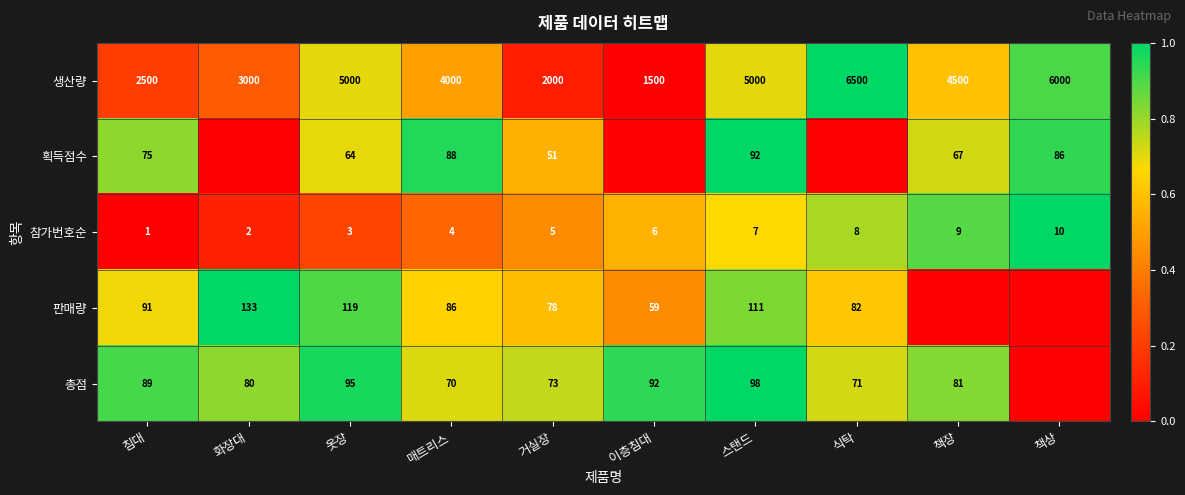

What is the difference between the maximum and second lowest values in the 생산량 series?

4500